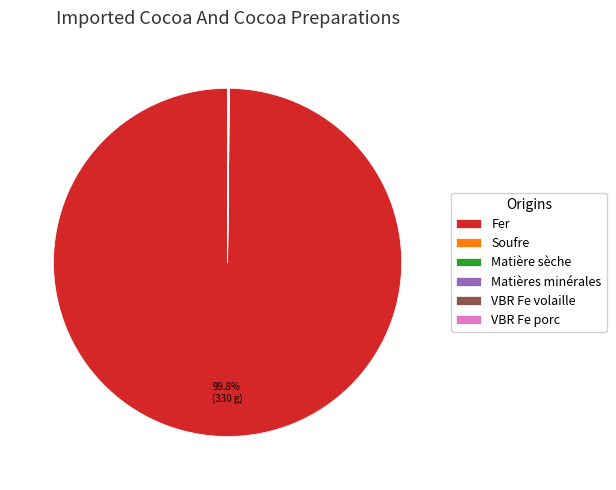

To the nearest percent, what portion does Fer represent?

100%